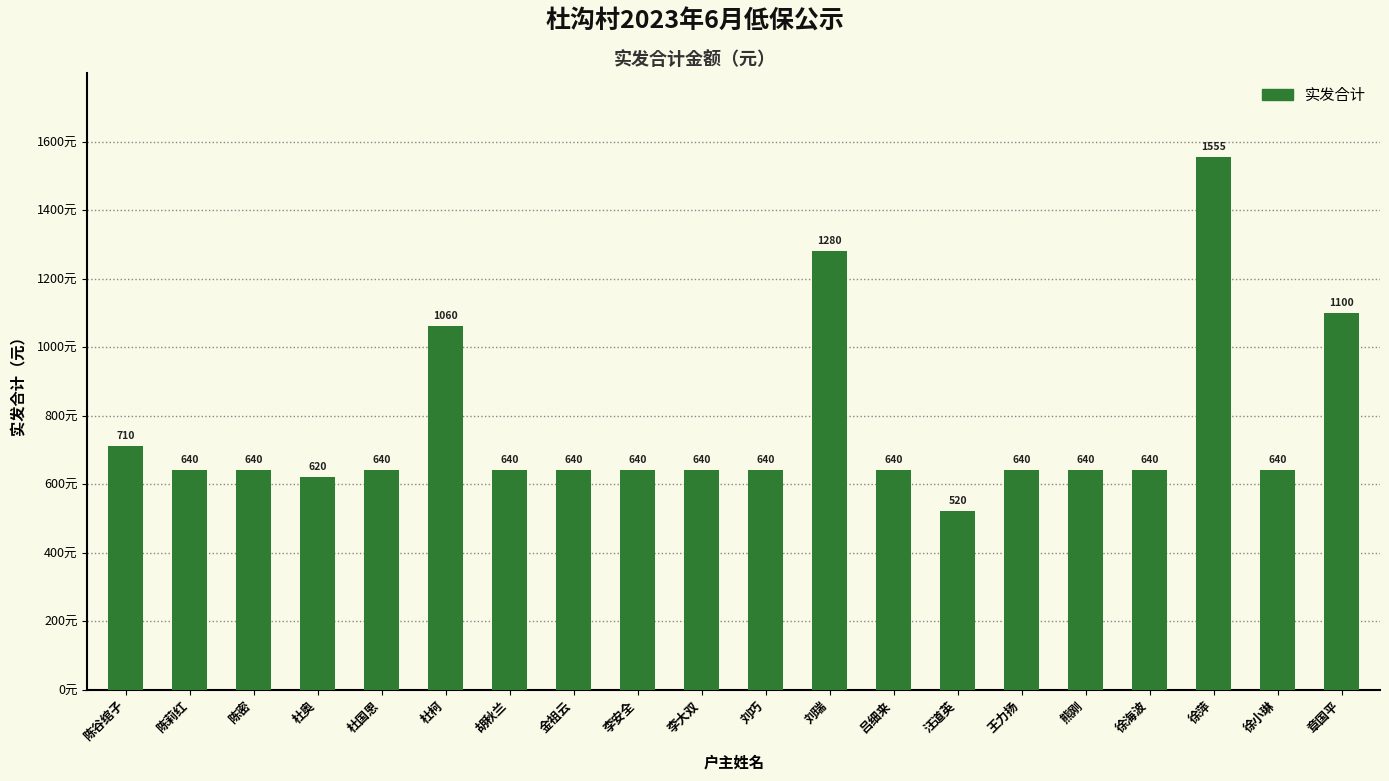

What is the difference between the maximum and minimum values?

1035